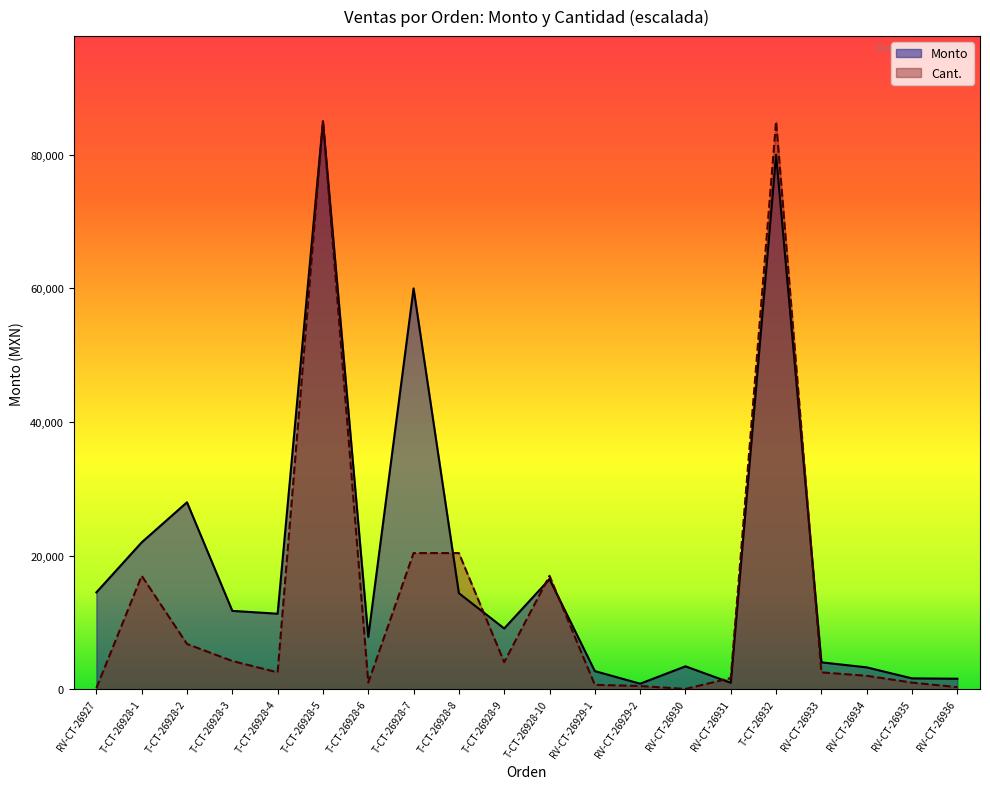

What is the sum of all Cant. values?

272612.0